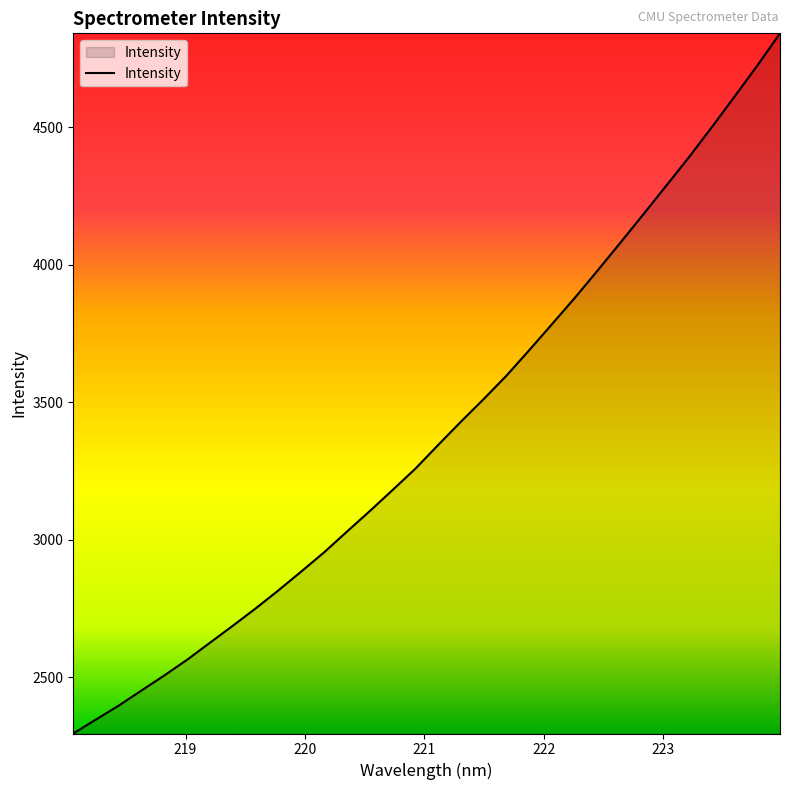

What is the greatest value displayed?

4841.2